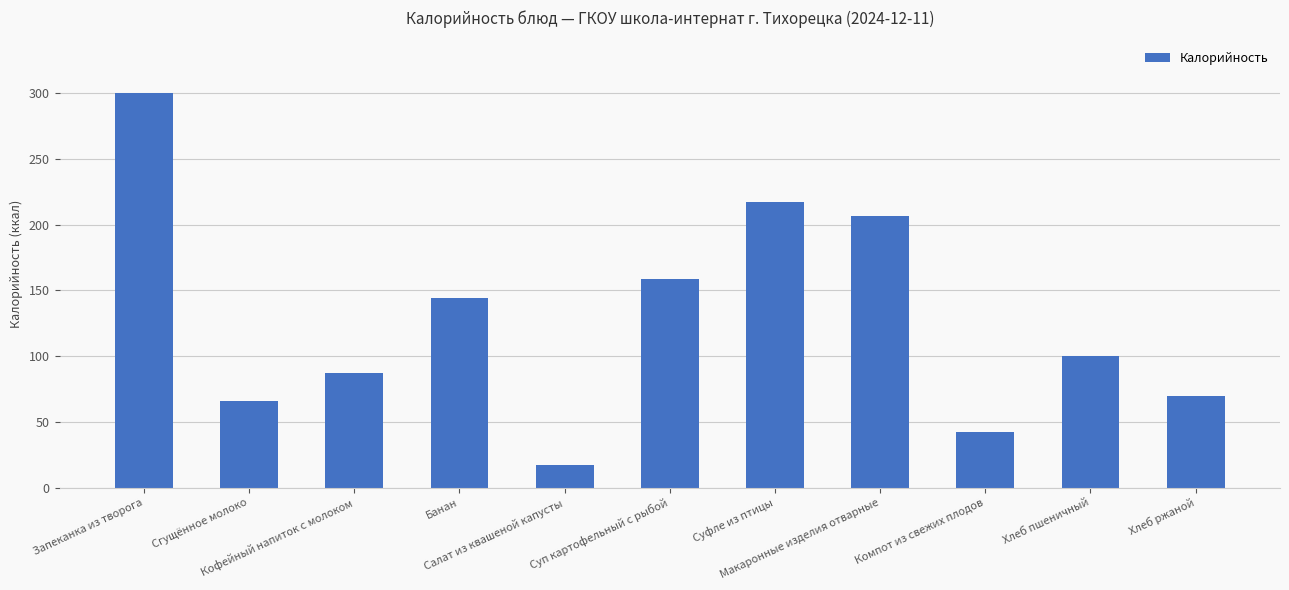

How many categories are shown in the chart?

11